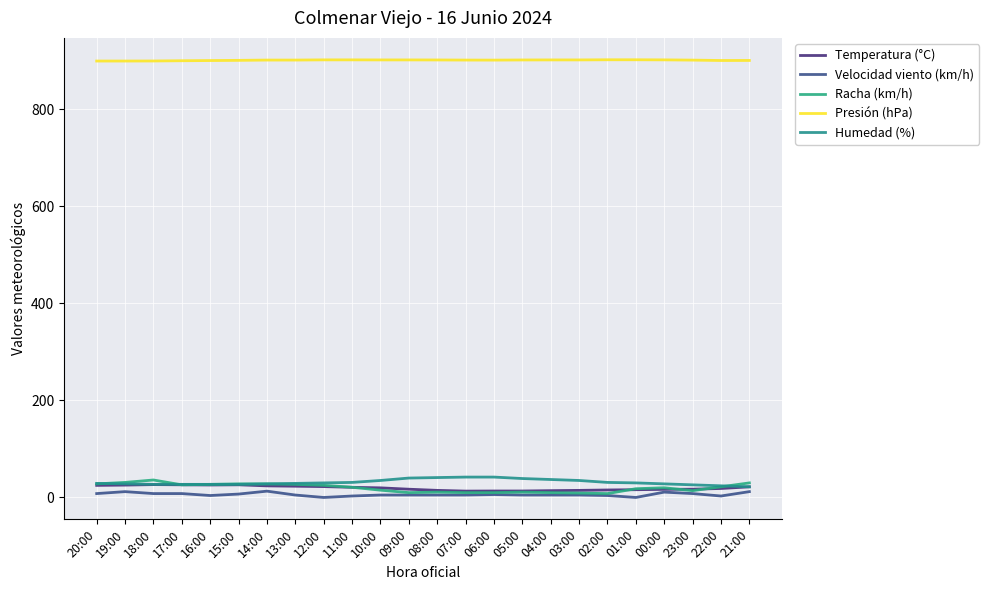

True or false: Presión (hPa) and Racha (km/h) intersect in this chart.

False